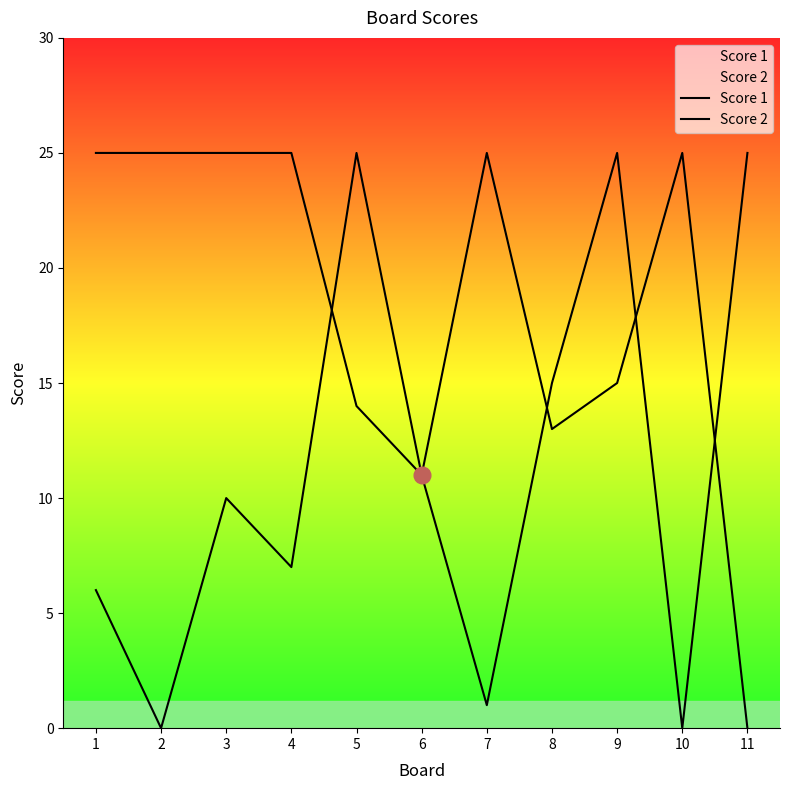

How many times do Score 2 and Score 1 cross each other?

4